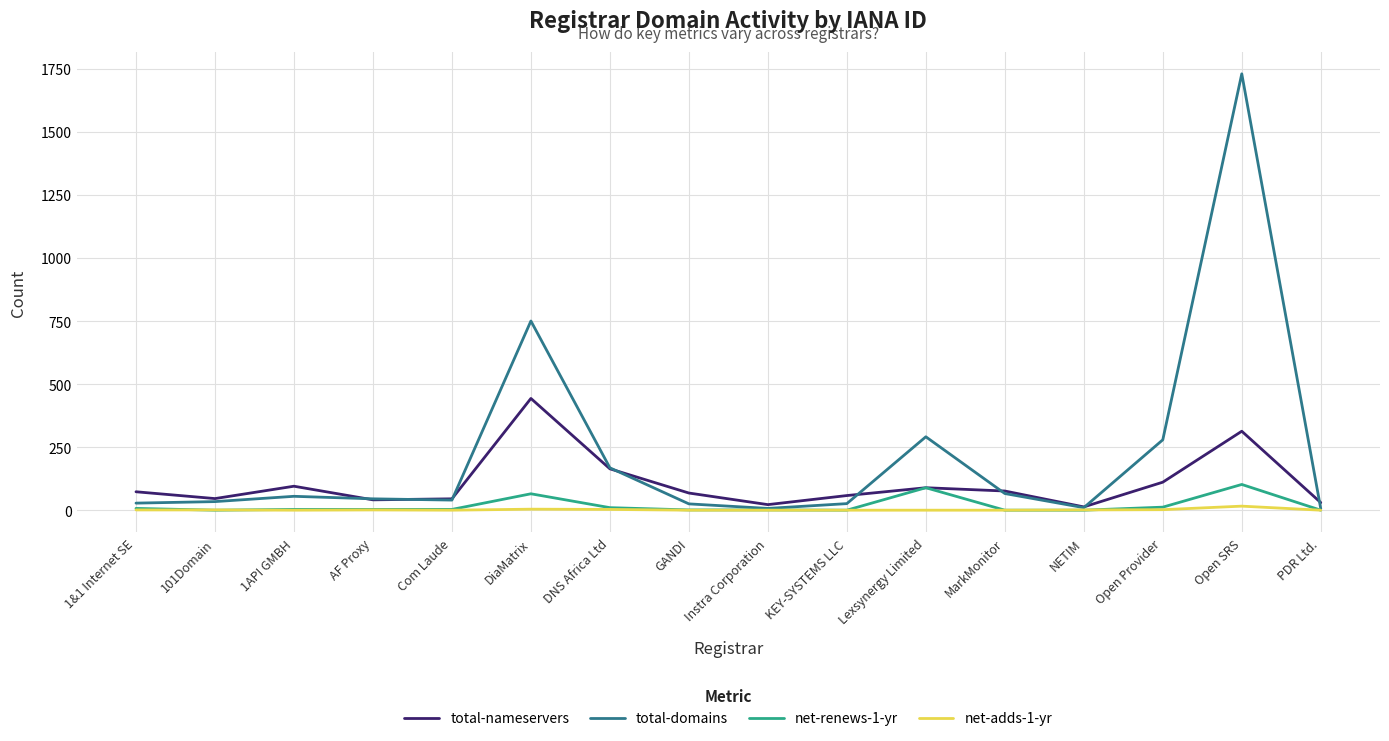

In total-domains, how many points are higher than both neighbors (excluding endpoints)?

4